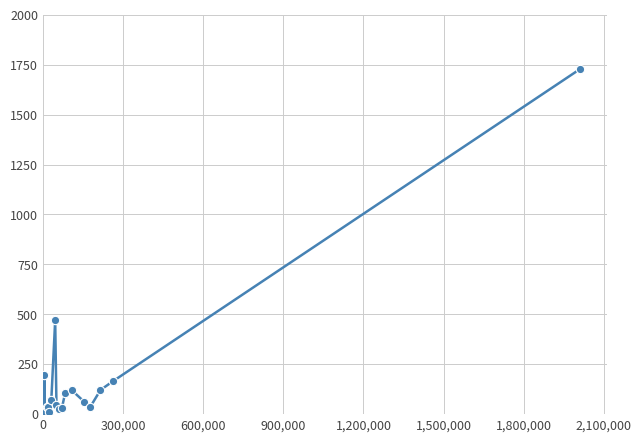

What is the value of the 12th point from the left?

25